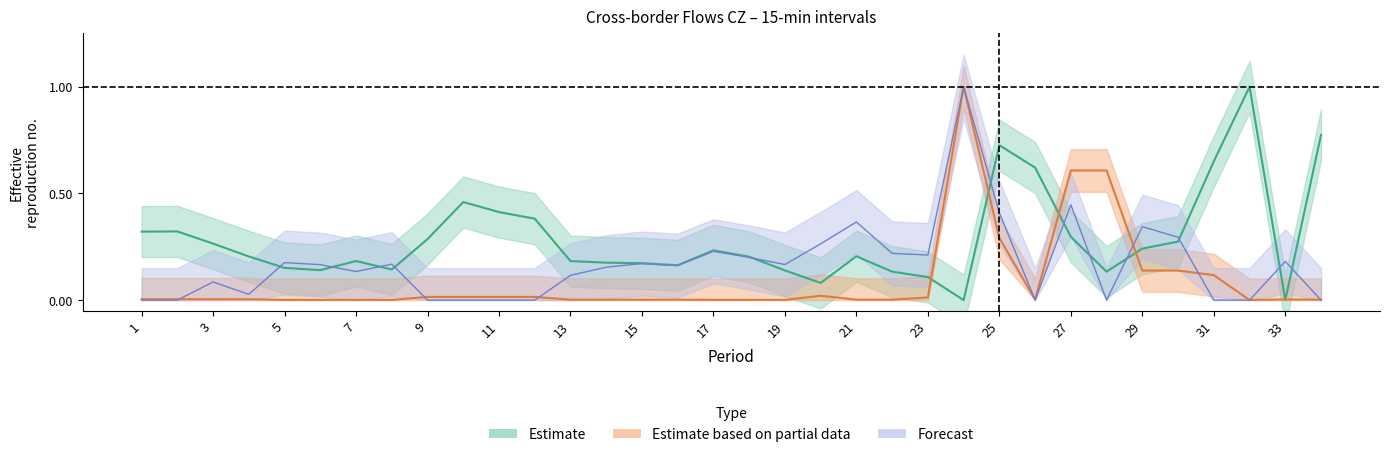

Does the chart have visible grid lines?

No